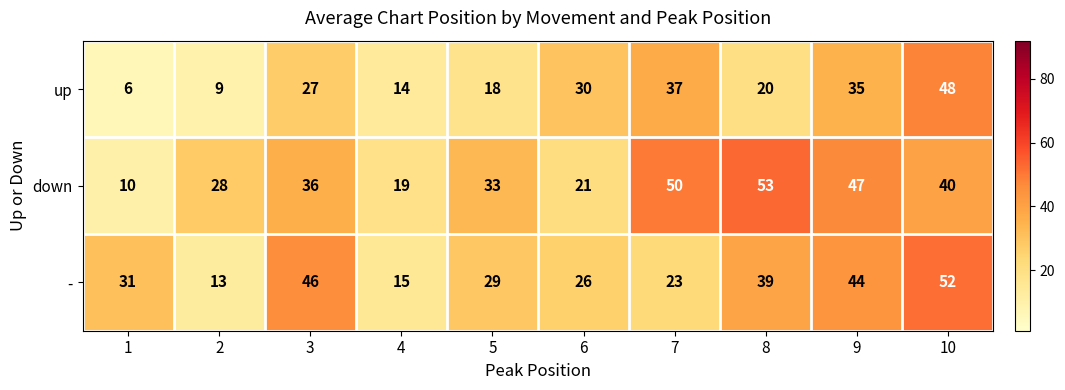

Which series has the widest spread of values?

down